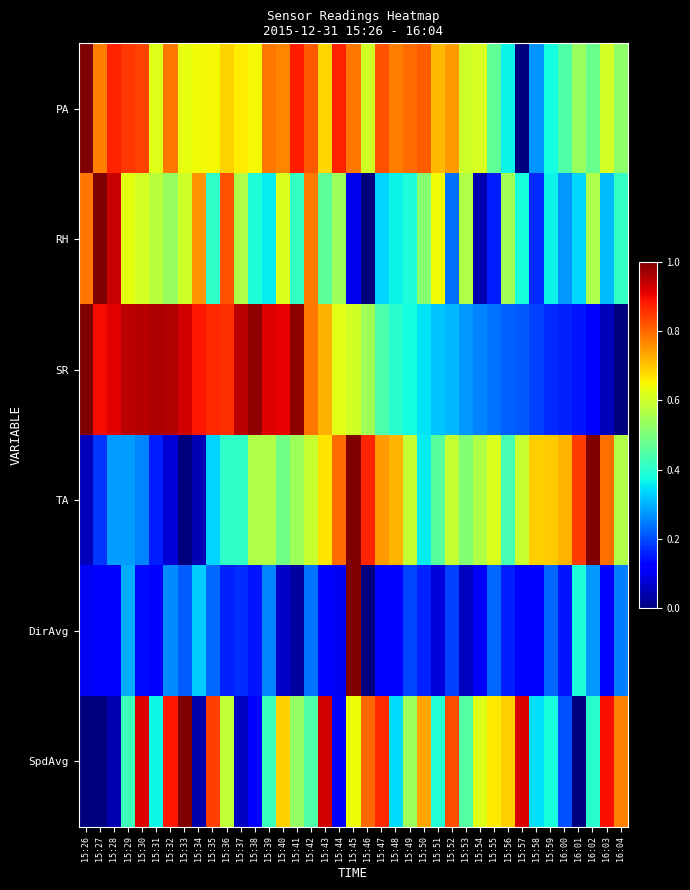

How many data points does each series have?

39